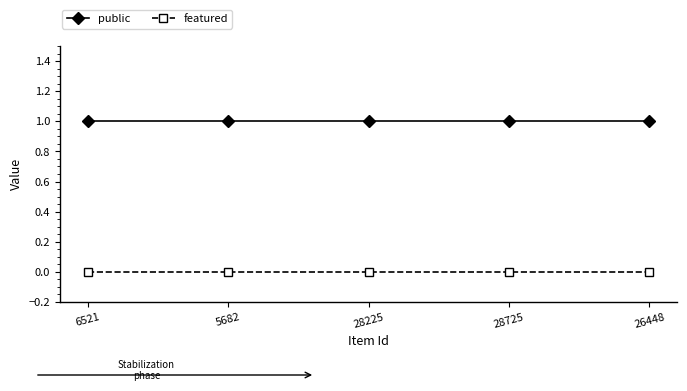

Which series has the largest total across all categories?

public